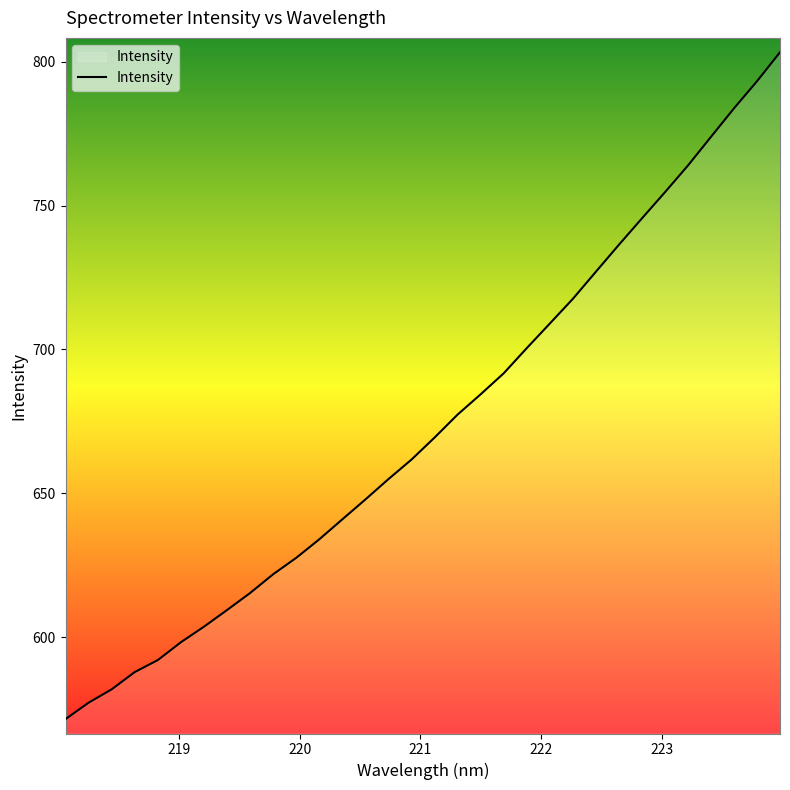

What is the difference between the maximum and second lowest values?

226.0